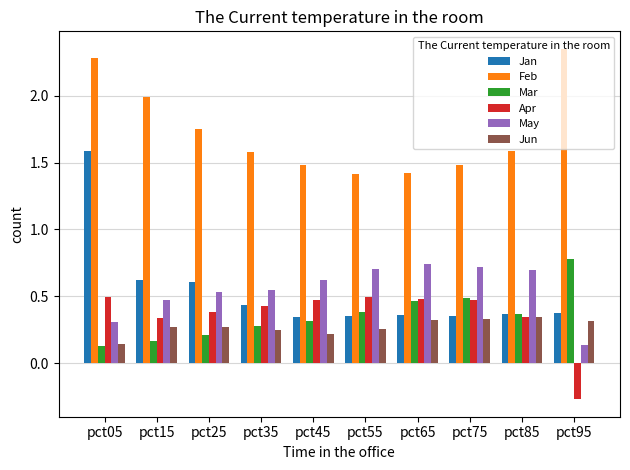

What is the spread (max minus min) of values at pct05?

2.2